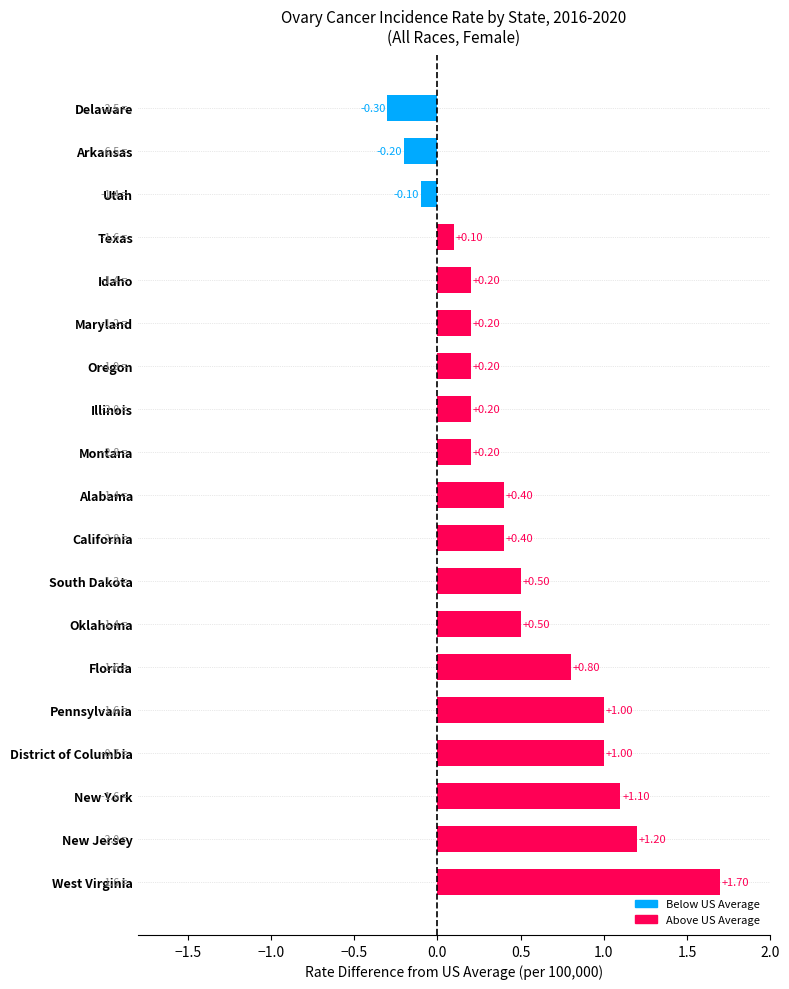

Between Idaho and California, which is larger?

California